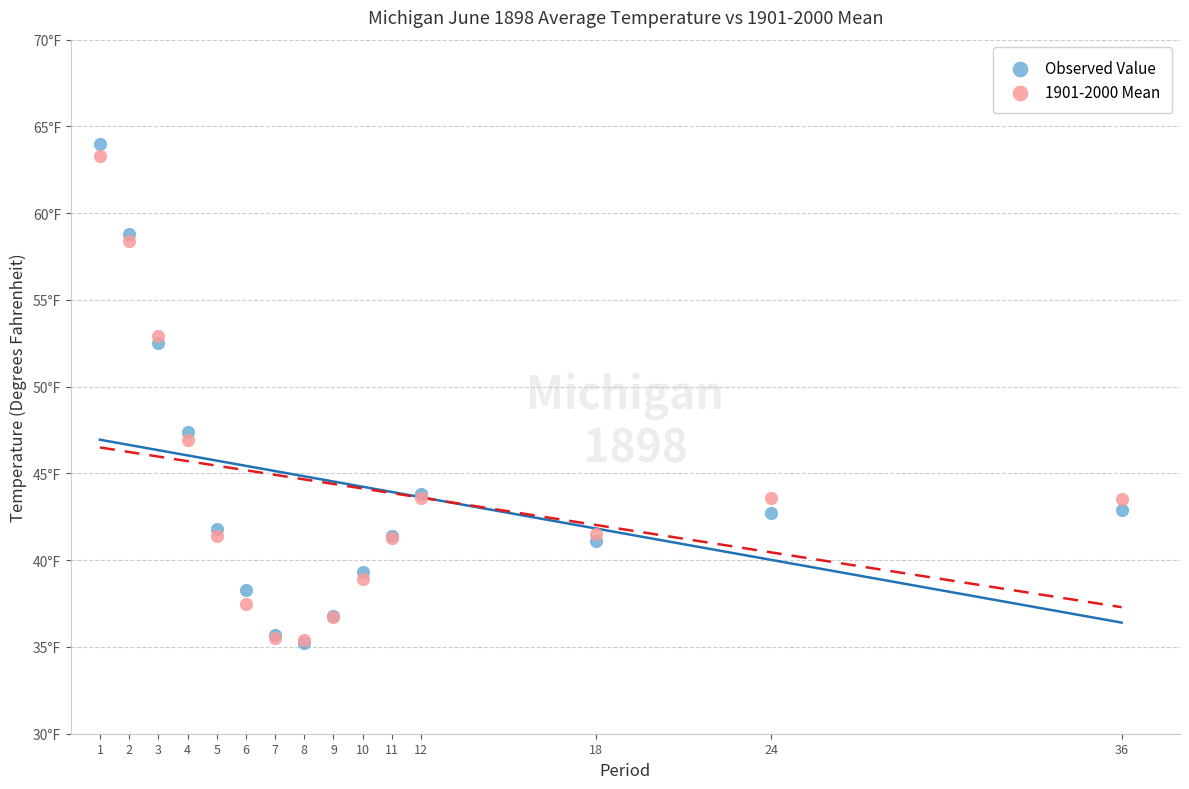

Which series has the widest spread of Y values?

Observed Value